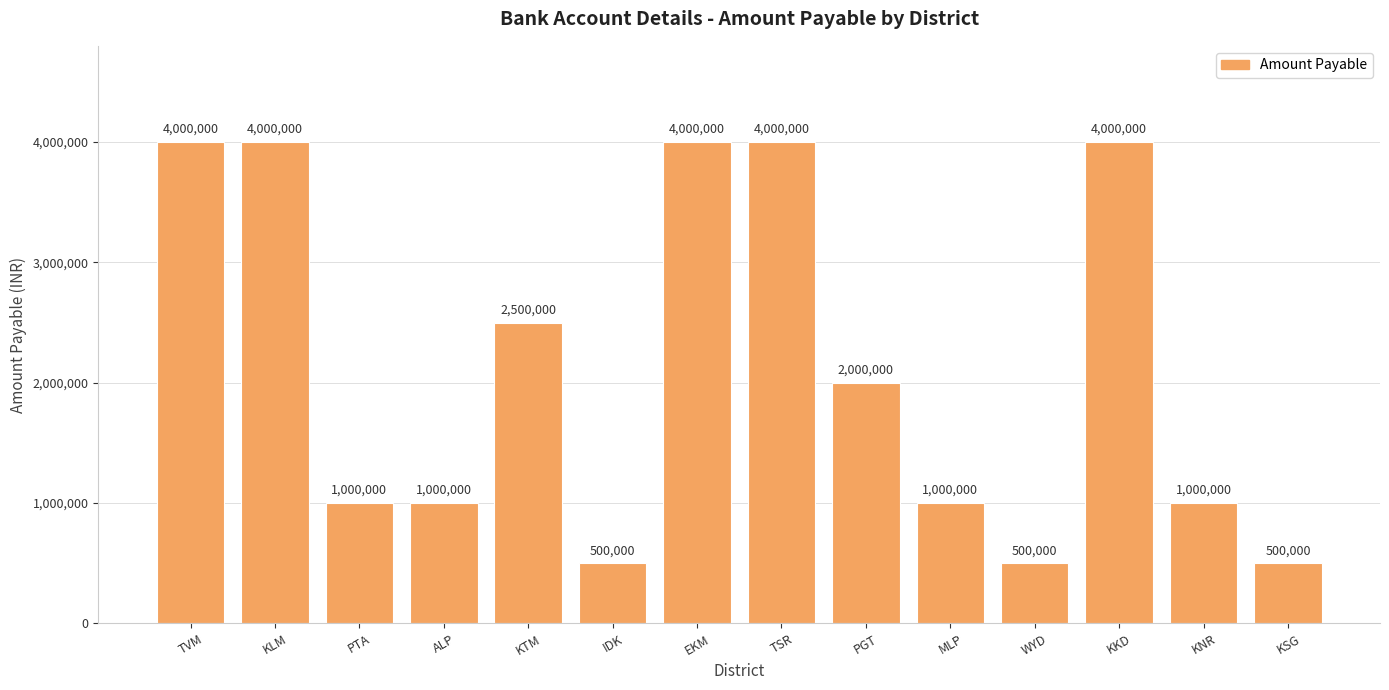

Read the value at KLM.

4000000